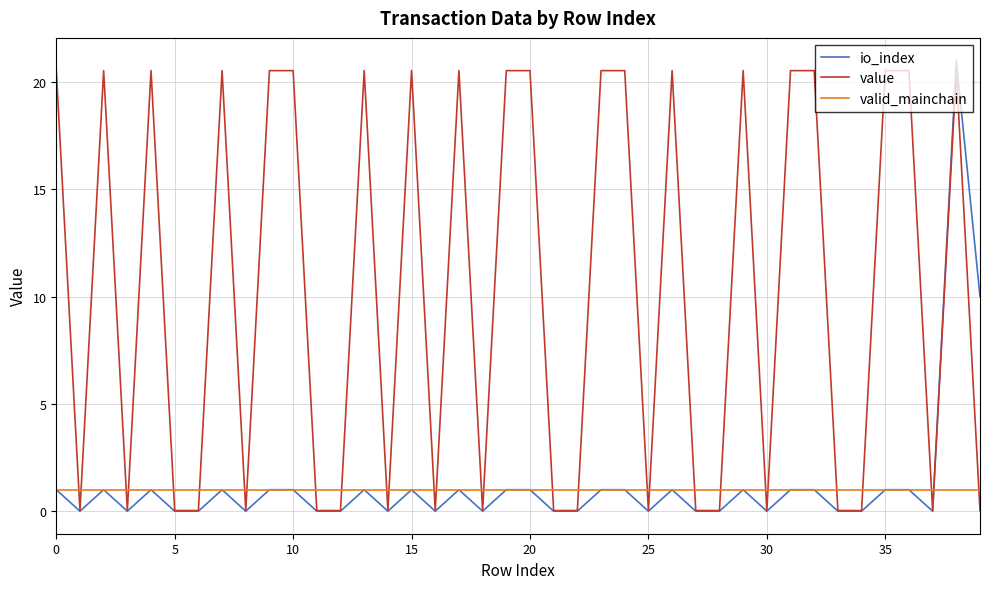

What is the minimum value for valid_mainchain?

1.0